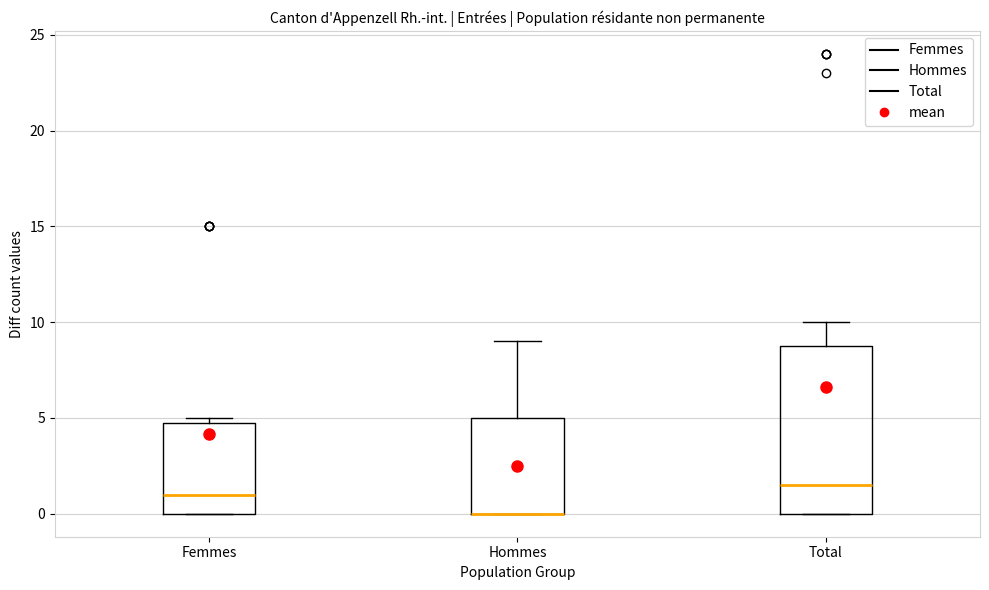

Reading left to right, read every box against the y-axis: the position of its median line, the range the box covers, and the ends of its whiskers. The values are not printed on the chart, so give them approximately, as read against the axis.

Femmes: median 1.0, box 0.0 to 5.0, whiskers 0.0 to 5.0 (just above the box's upper edge)
Hommes: median 0.0 (drawn on the box's lower edge), box 0.0 to 5.0, whiskers 0.0 to 9.0
Total: median 1.5, box 0.0 to 9.0, whiskers 0.0 to 10.0